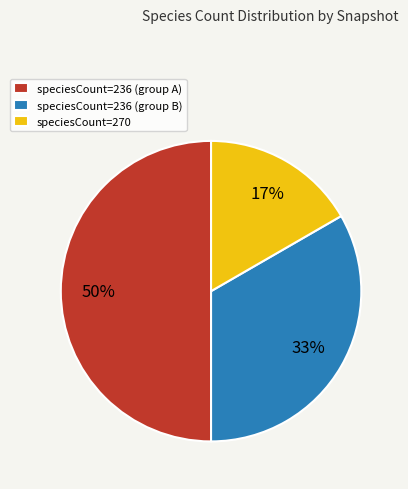

True or false: speciesCount=236 (group B) accounts for 33% of the total.

True